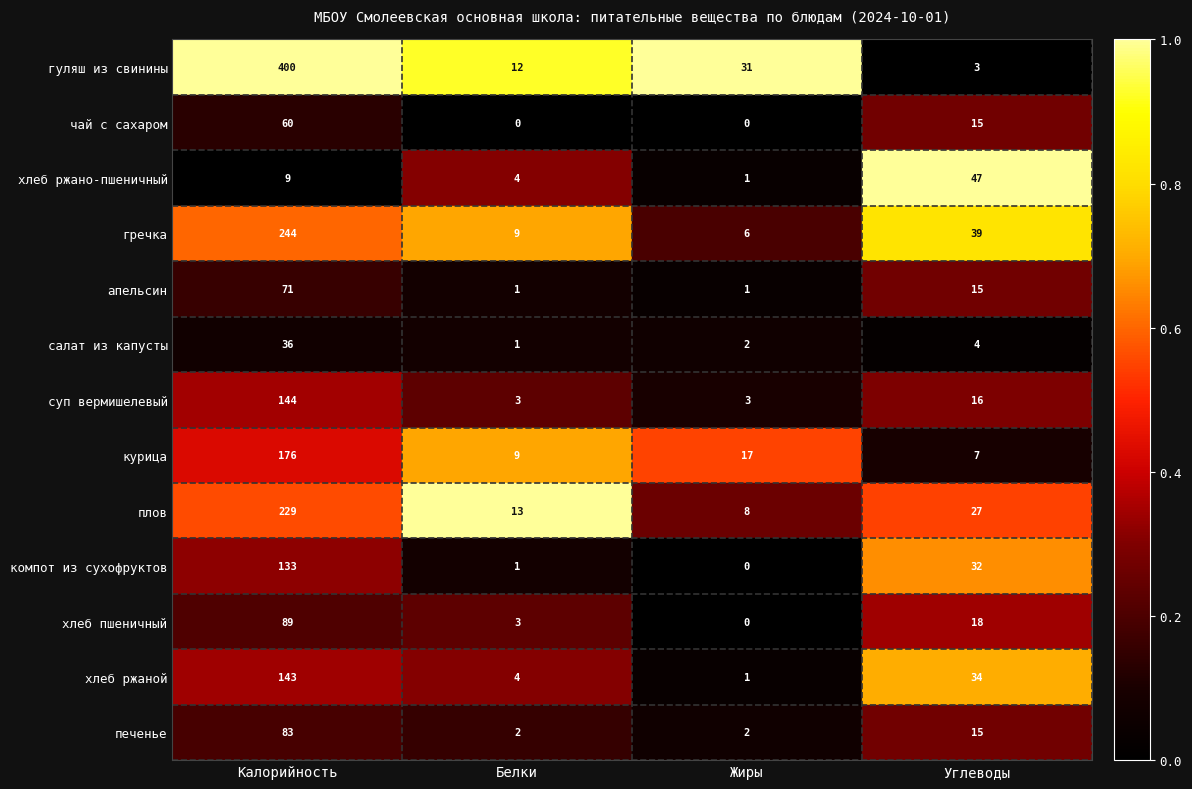

At which label does гуляш из свинины first exceed 31?

Калорийность